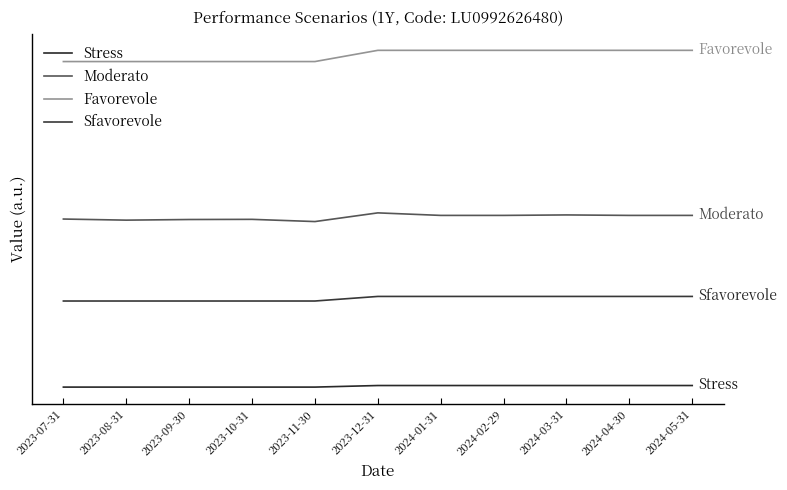

How many lines are shown in the chart?

4